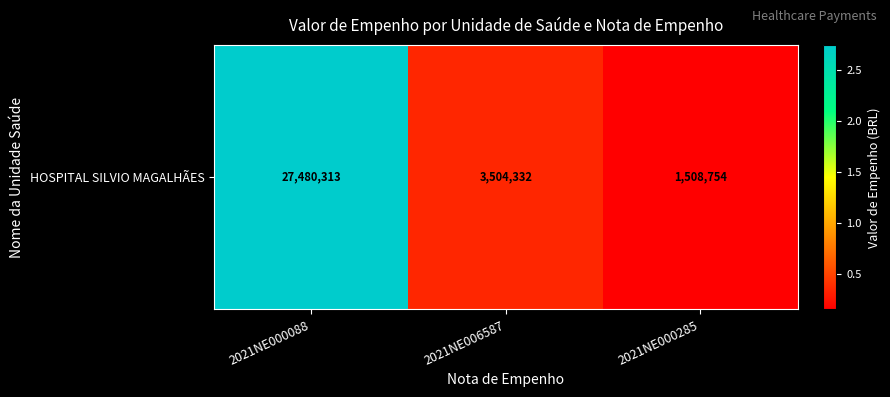

Rank the categories by value from lowest to highest.

2021NE000285, 2021NE006587, 2021NE000088